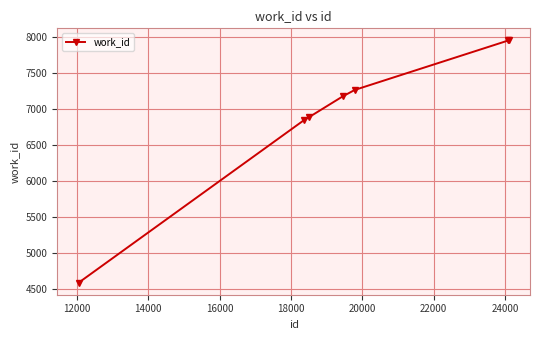

What is the sum of all values?

48619